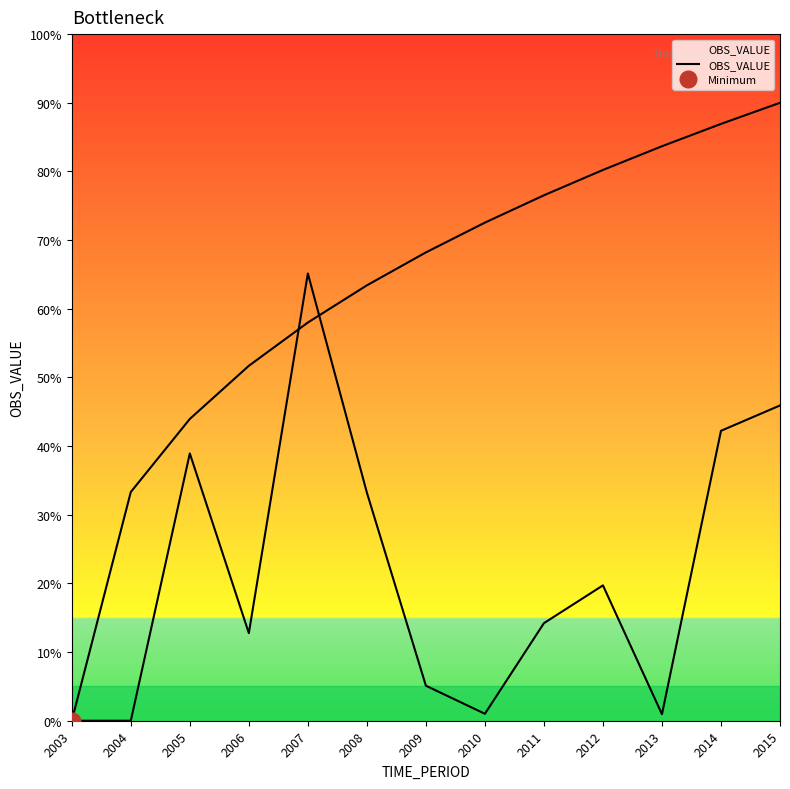

What is the sum of the values at 2012 and 2006?

0.3